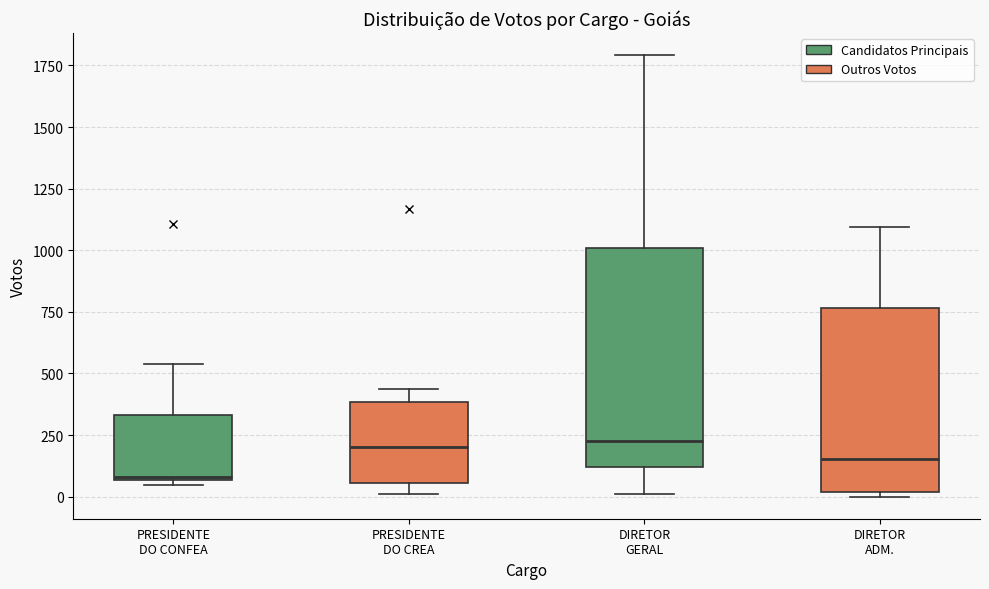

Where is the lower edge of the box for PRESIDENTE DO CREA on the y-axis? The values are not printed on the chart, so give them approximately, as read against the axis.

50